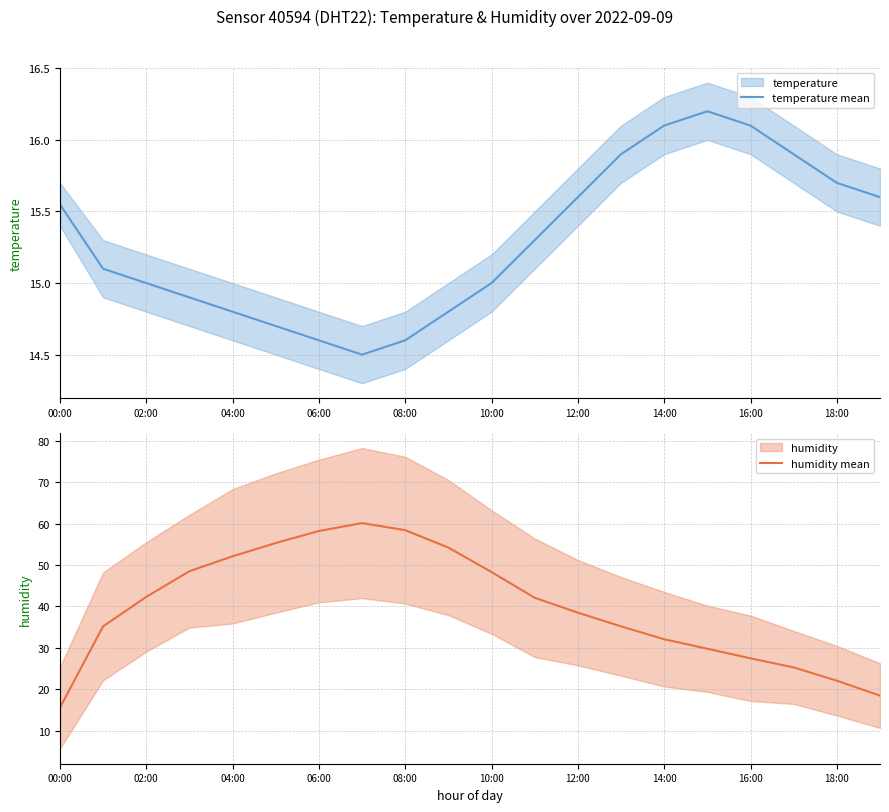

How many distinct data groups are displayed?

2